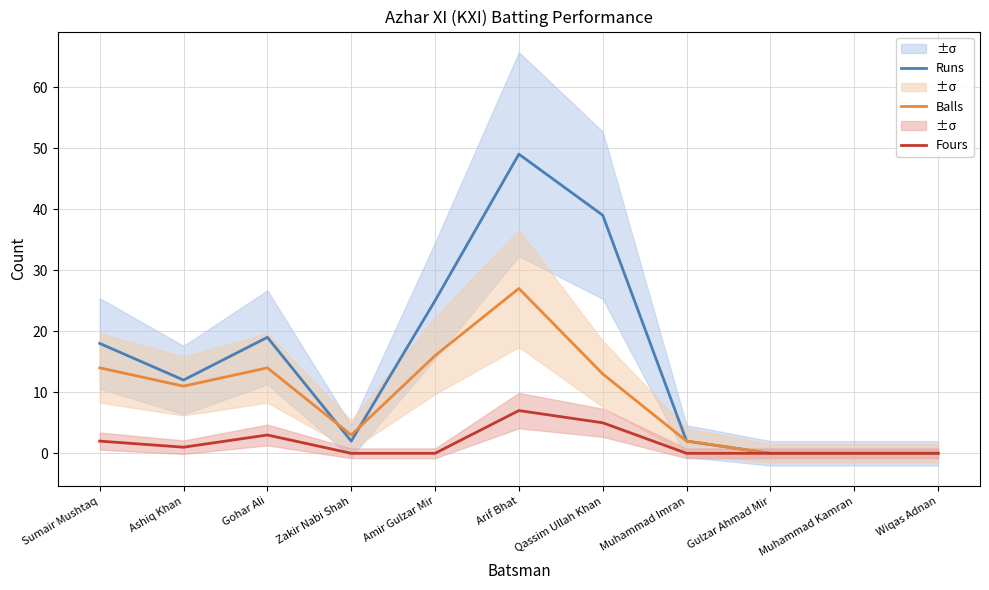

After their last crossing, which series has the higher values: Balls or Runs?

Runs